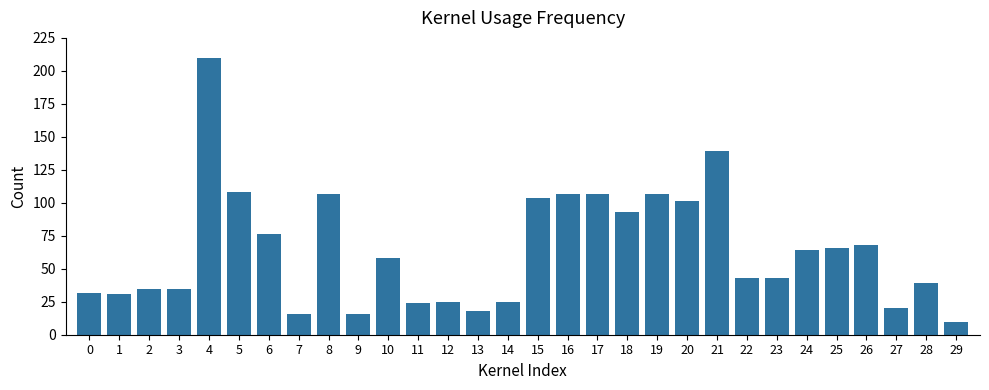

What is the greatest value displayed?

210